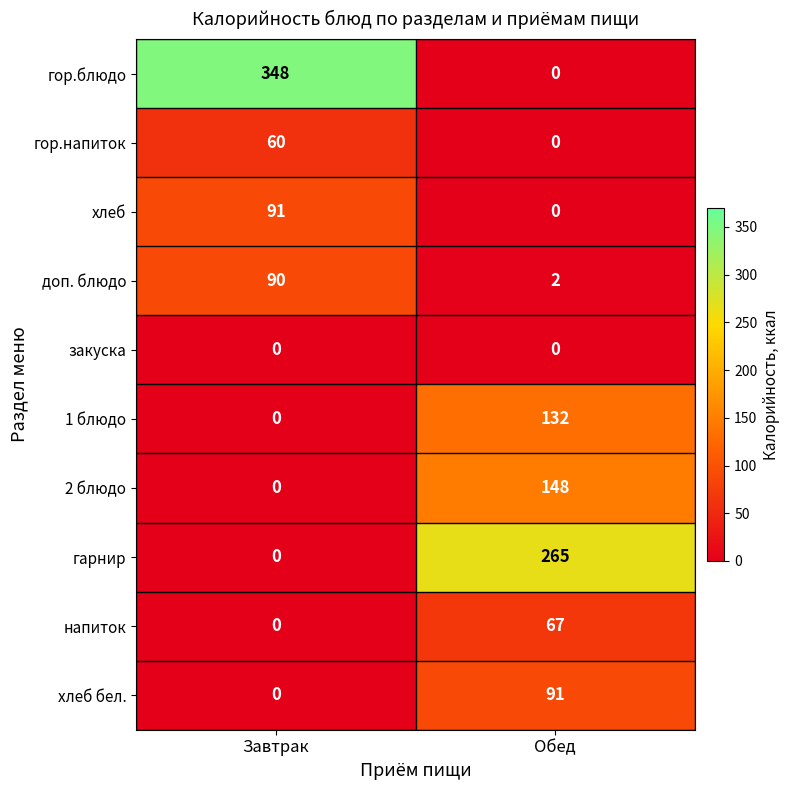

How many distinct data groups are displayed?

10